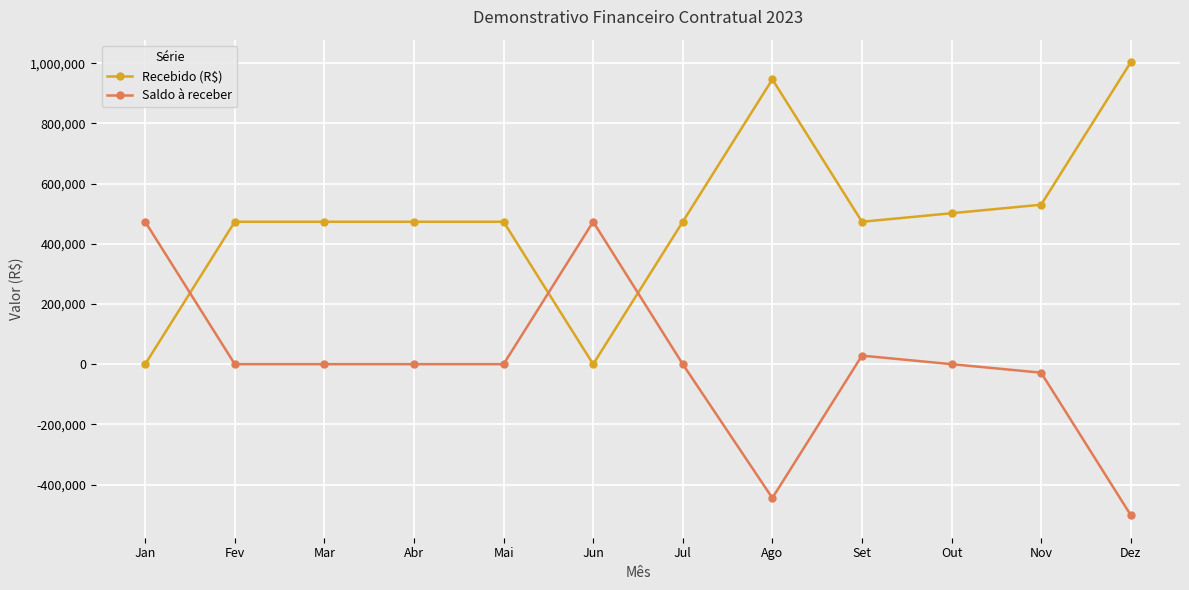

Reading right to left, what are all the values shown in this chart?

Recebido (R$): Dez=1002934.1	Nov=529791.2	Out=501467.0	Set=473142.9	Ago=946285.9	Jul=473142.9	Jun=0.0	Mai=473142.9	Abr=473142.9	Mar=473142.9	Fev=473142.9	Jan=0.0
Saldo à receber: Dez=-501467.0	Nov=-28324.1	Out=0.0	Set=28324.1	Ago=-444818.8	Jul=0.0	Jun=473142.9	Mai=0.0	Abr=0.0	Mar=0.0	Fev=0.0	Jan=473142.9